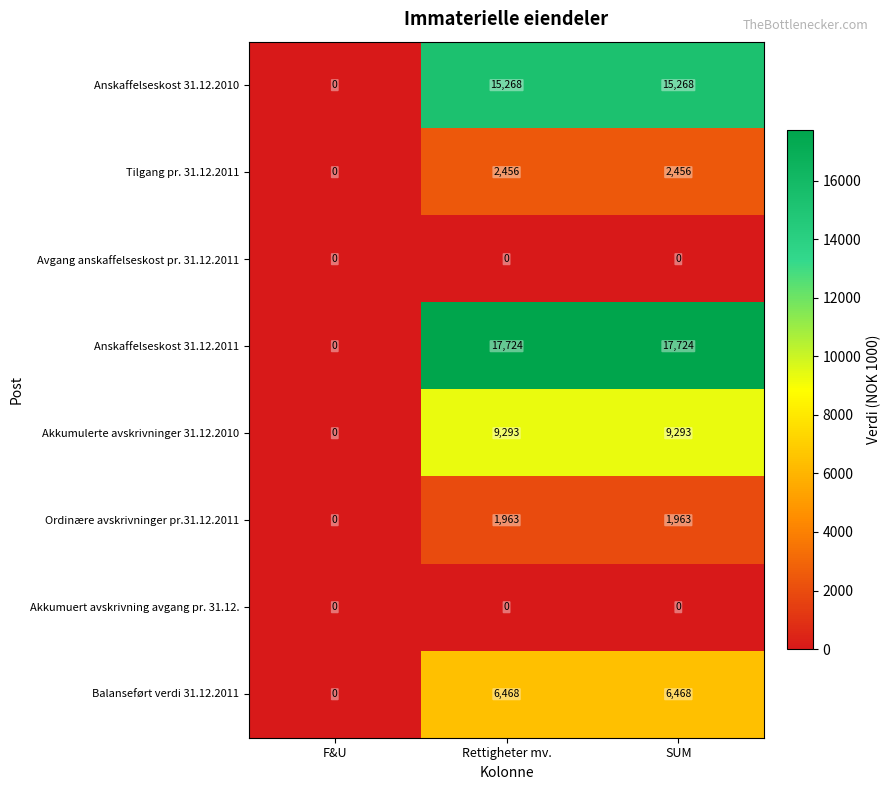

Is the value of Avgang anskaffelseskost pr. 31.12.2011 at SUM greater than the value of Anskaffelseskost 31.12.2011 at SUM?

No